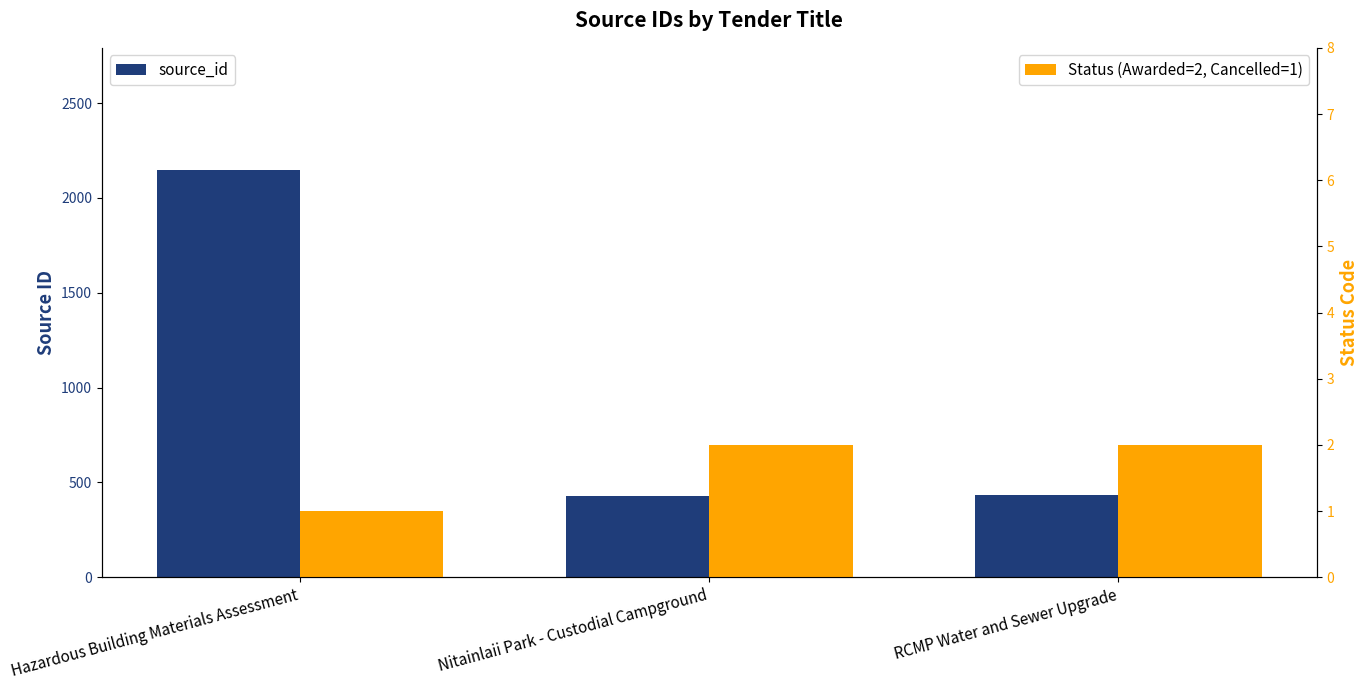

Is the value of source_id at Nitainlaii Park - Custodial Campground greater than the value of Status (Awarded=2, Cancelled=1) at RCMP Water and Sewer Upgrade?

Yes